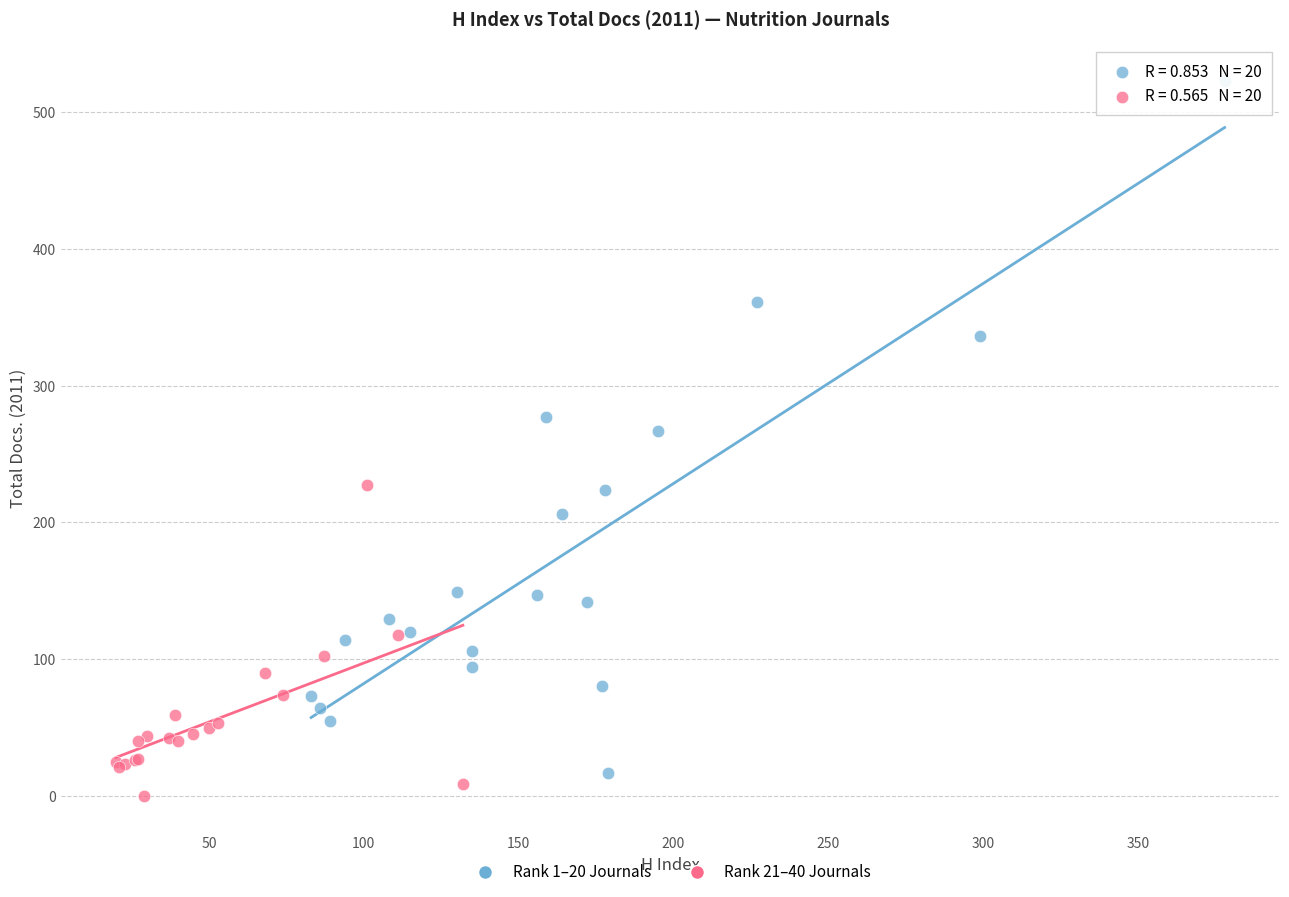

What are all the series names shown in the legend?

Rank 1–20 Journals, Rank 21–40 Journals